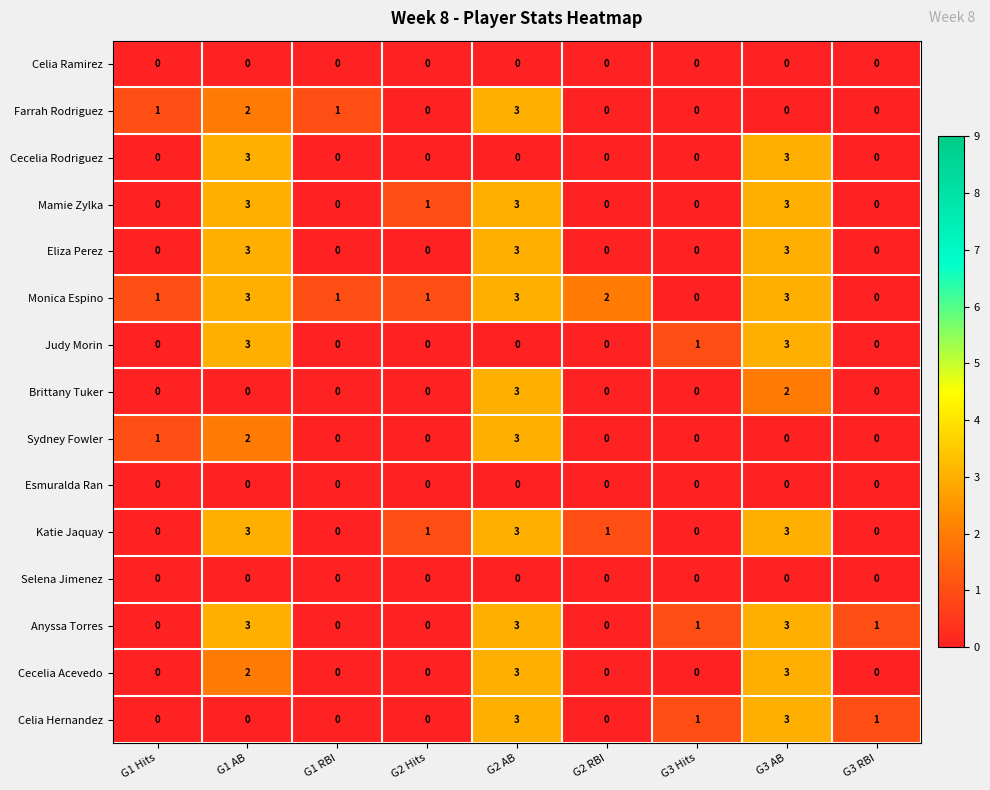

What is the approximate value of Celia Hernandez at G3 AB?

3